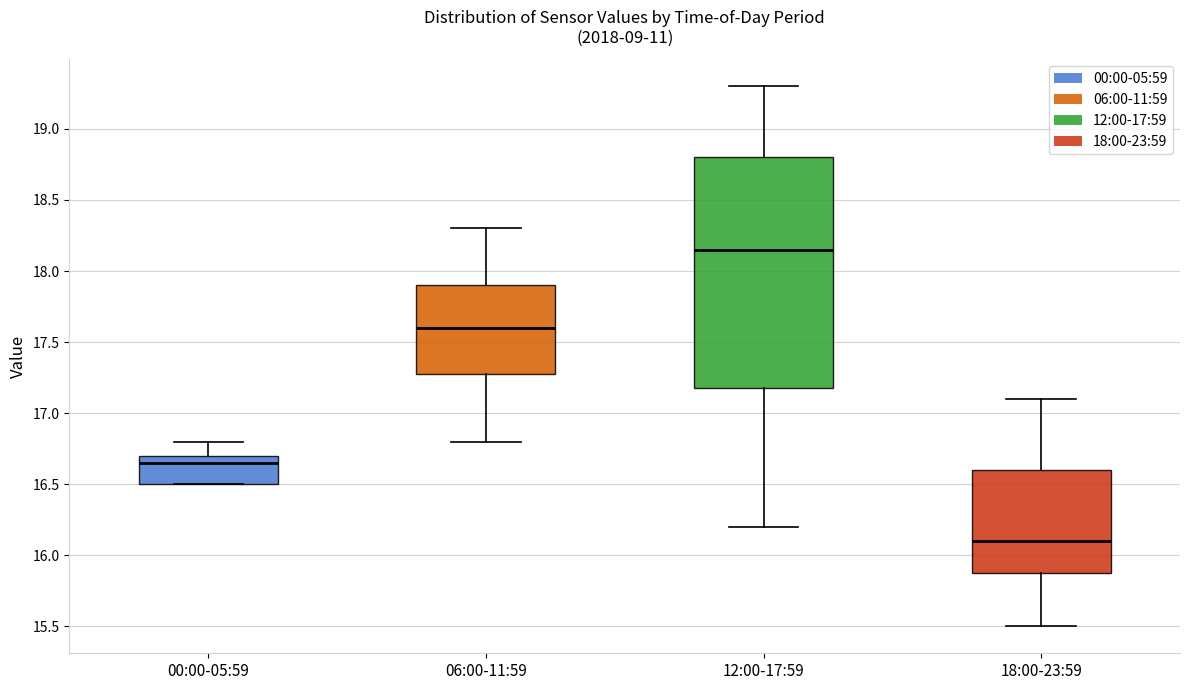

Where does the upper whisker of the box for 06:00-11:59 end on the y-axis? The values are not printed on the chart, so give them approximately, as read against the axis.

18.30